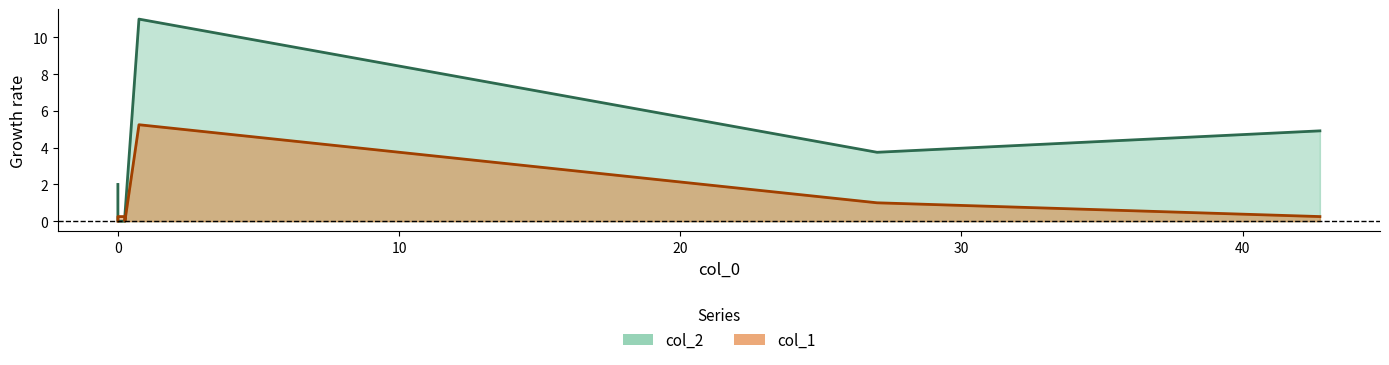

How many data points in col_2 are above 2?

3